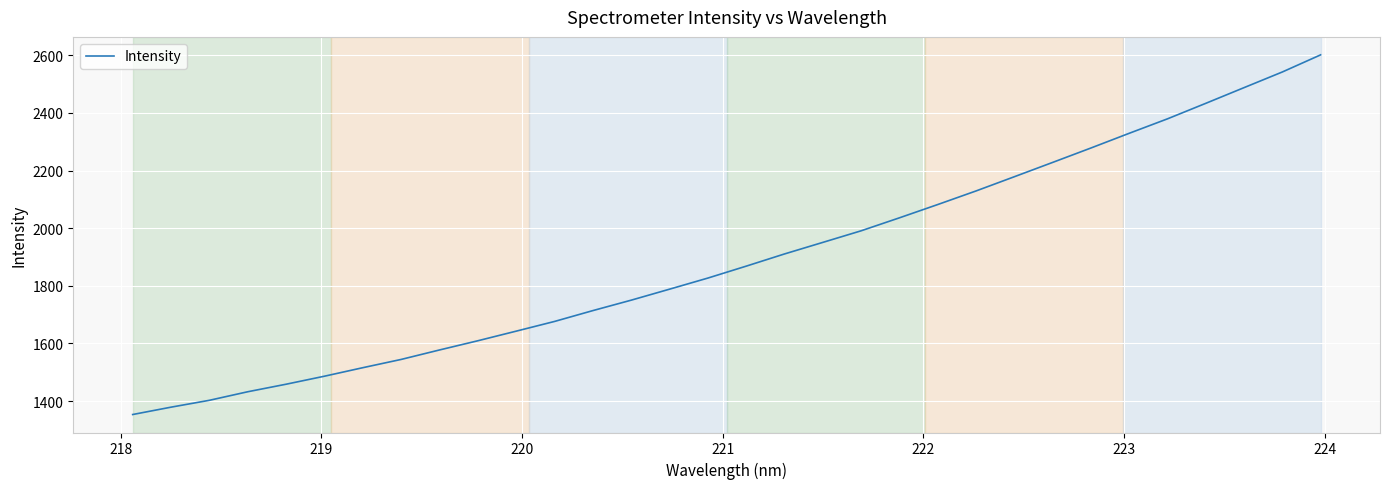

What is the minimum value shown in the chart?

1353.1